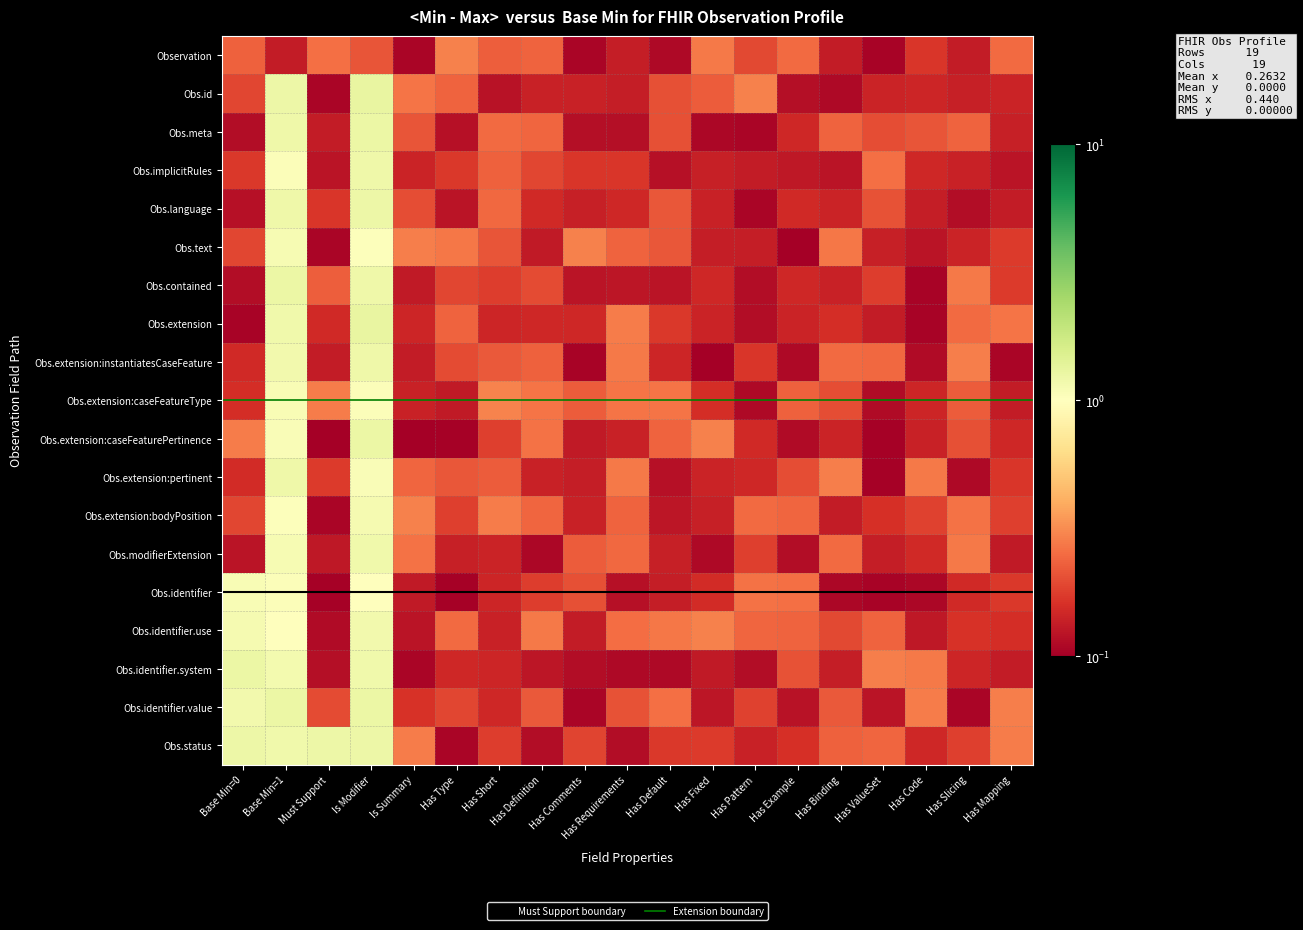

What is the greatest value displayed?

1.3